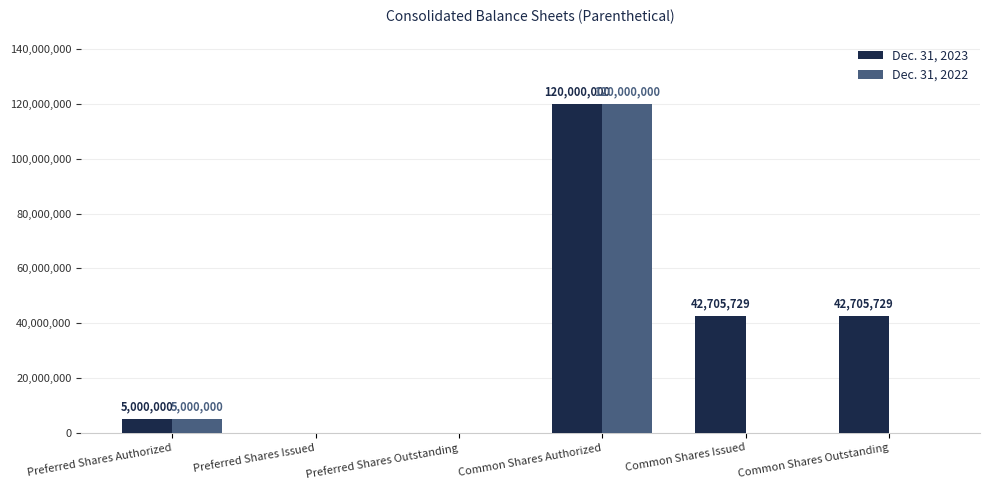

What is the sum of all Dec. 31, 2023 values?

210411458